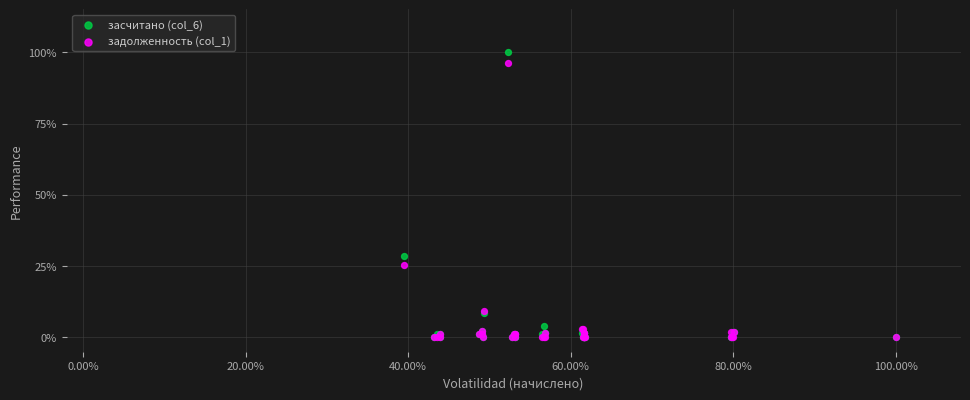

What are all the series names shown in the legend?

засчитано (col_6), задолженность (col_1)